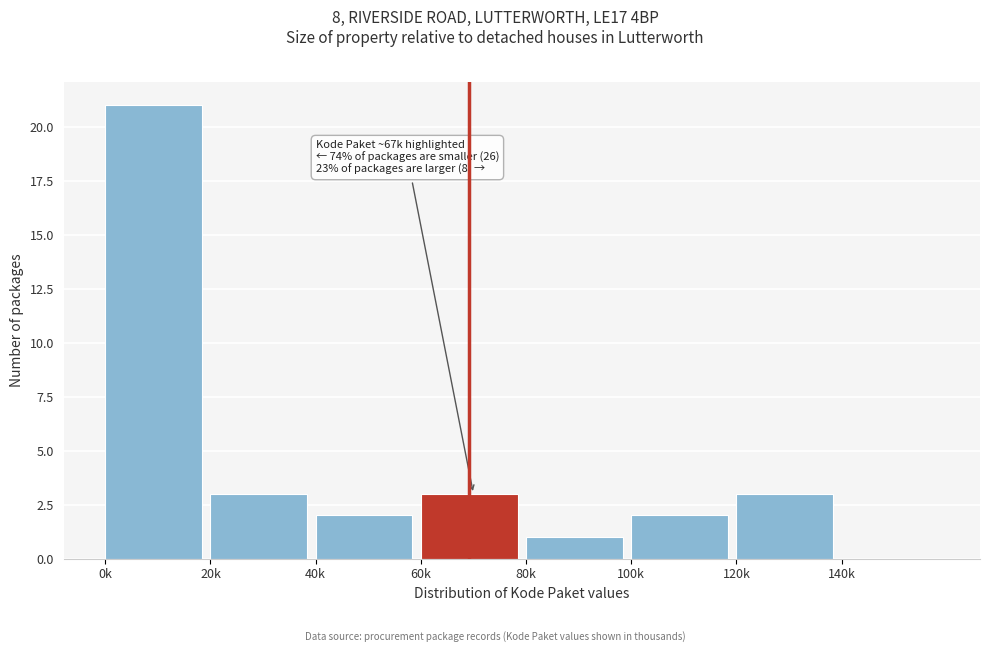

Reading left to right, what are all the values shown in this chart?

0k=21	20k=3	40k=2	60k=3	80k=1	100k=2	120k=3	140k=0